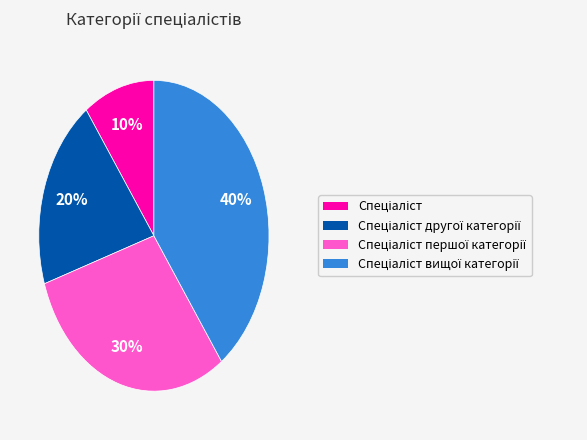

Count the number of slices in the pie.

4